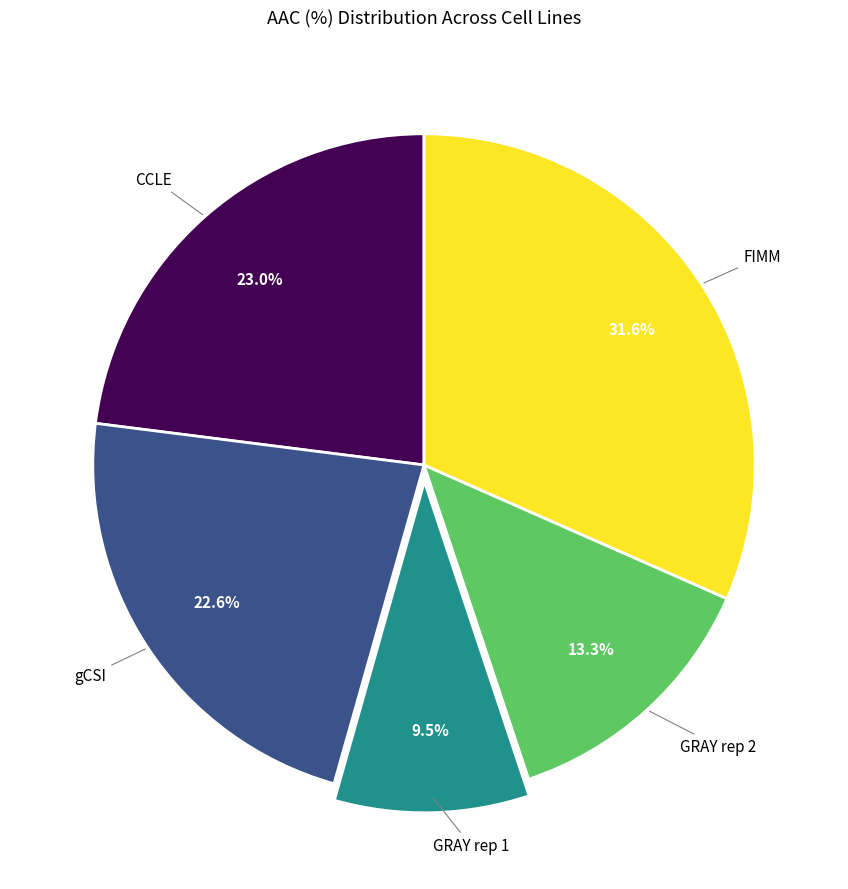

Is there any slice that represents more than half of the pie?

No